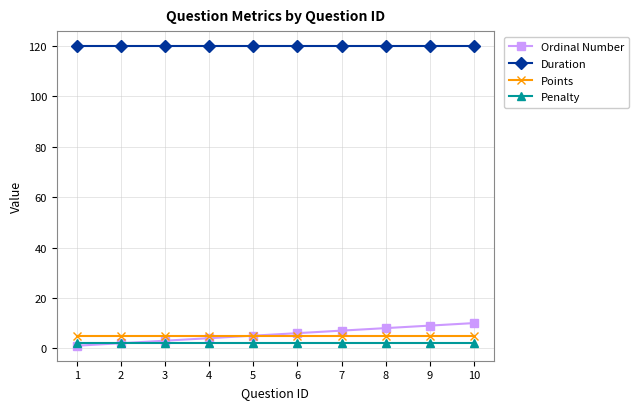

True or false: Points and Penalty intersect in this chart.

False